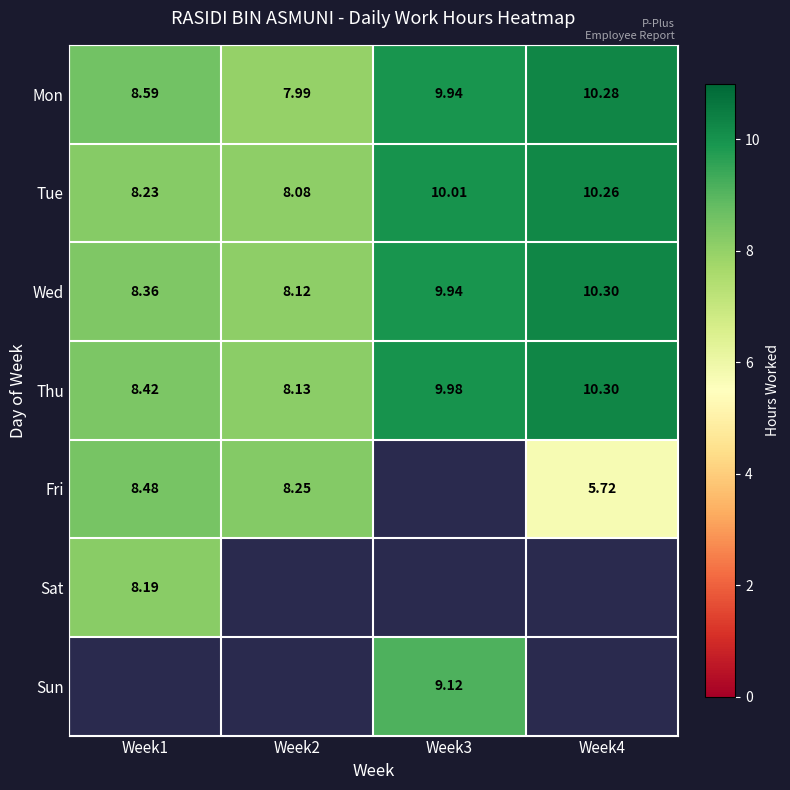

Between Week2 and Week4, which is larger?

Week4